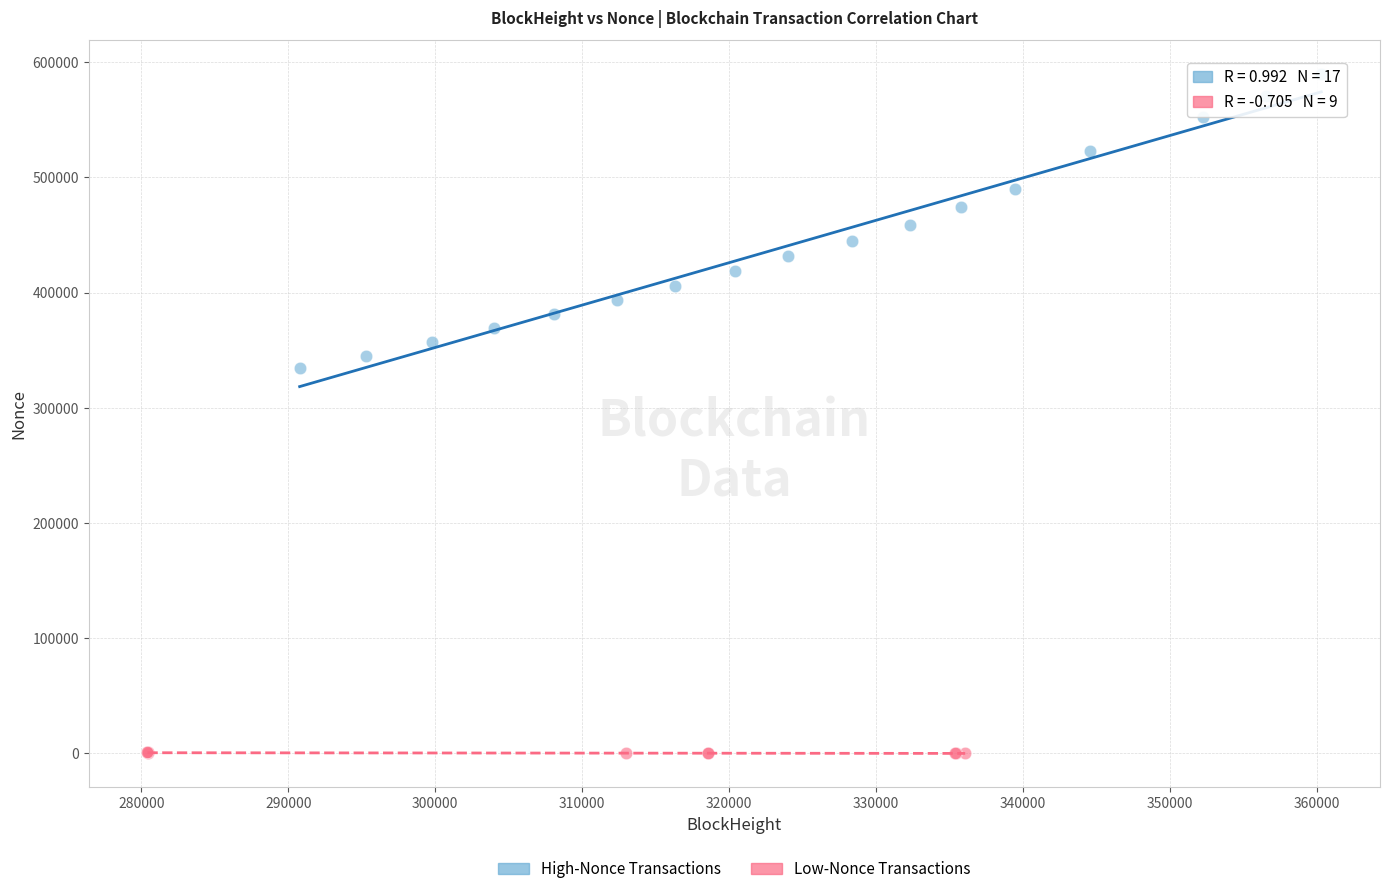

Which series reaches the maximum Y coordinate?

High-Nonce Transactions